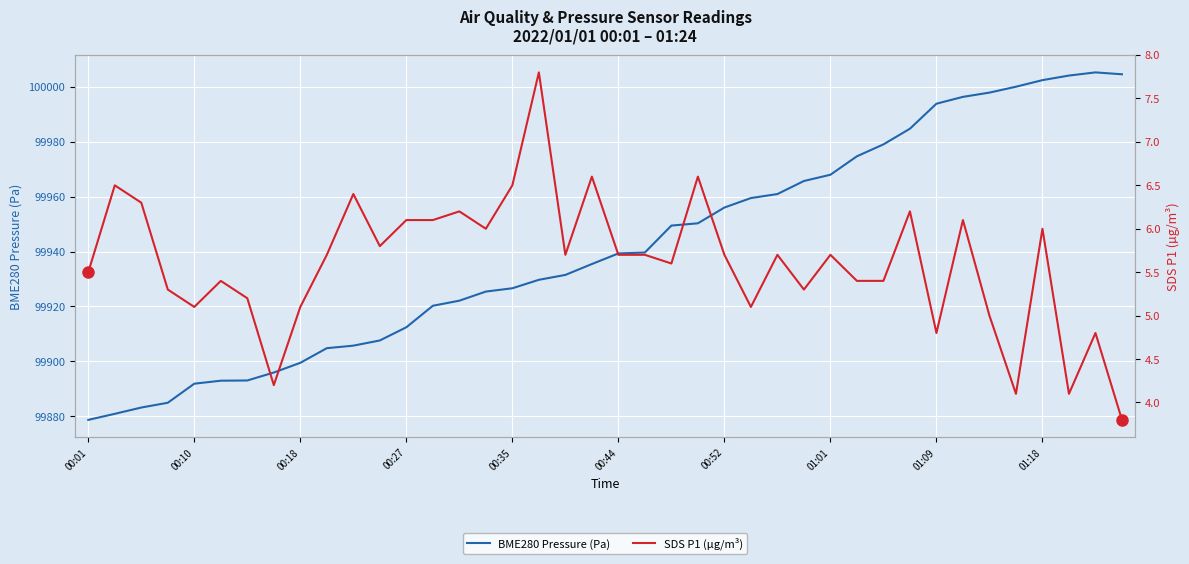

What is the spread (max minus min) of values at 26?

99955.2